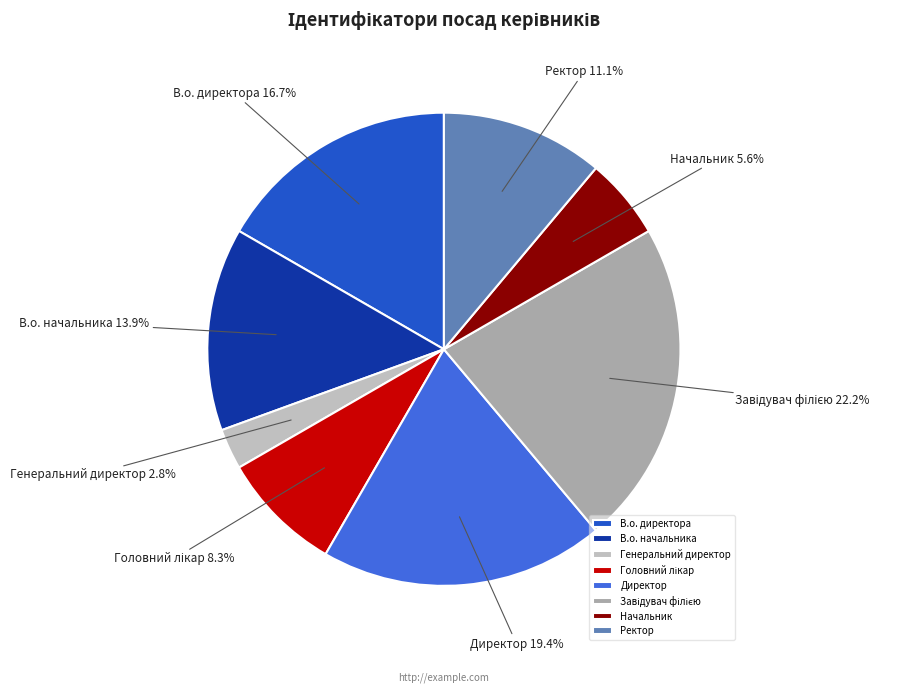

What percentage is NOT represented by Начальник?

94.4%